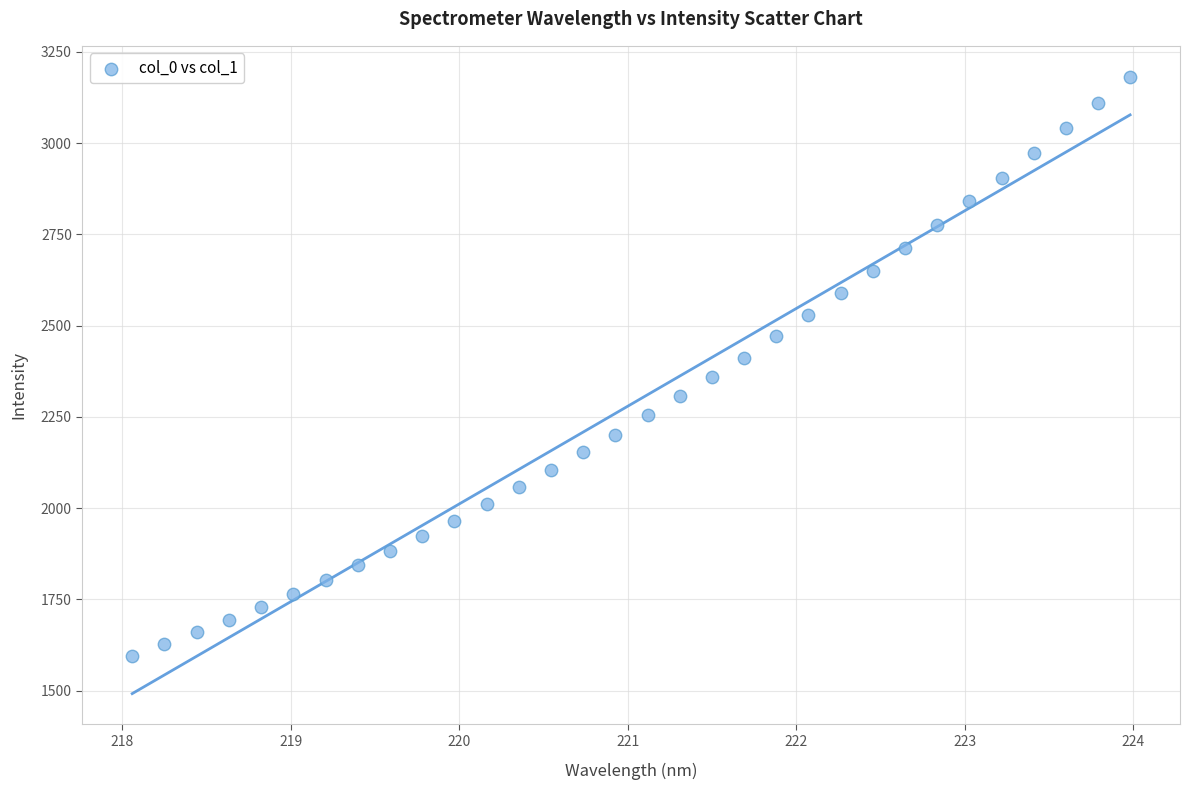

What is the range of Y values (max minus min)?

1586.9